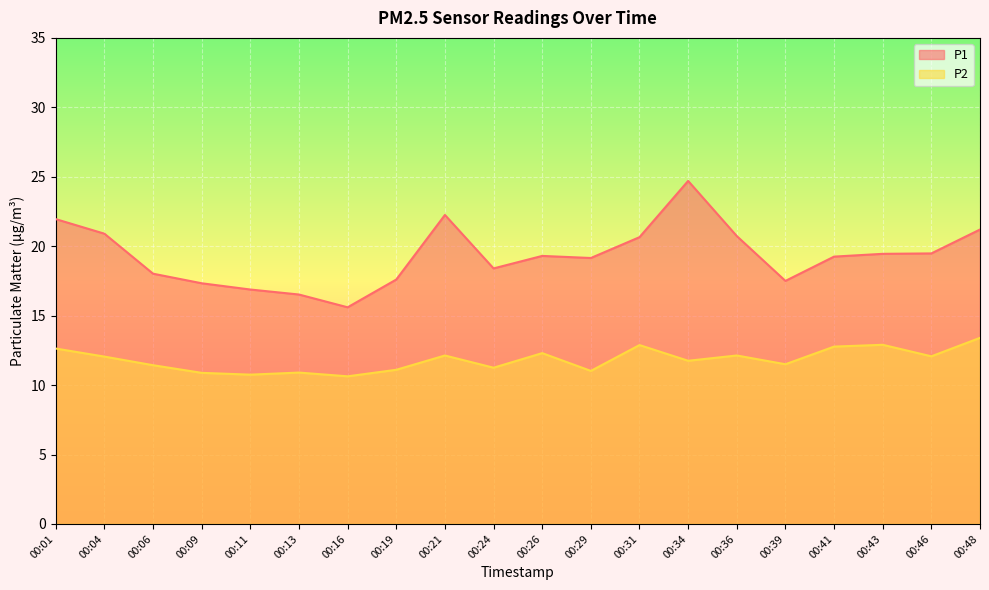

Reading left to right, list all the values displayed in this chart.

P1: 00:01=21.9	00:04=20.9	00:06=18.0	00:09=17.3	00:11=16.9	00:13=16.5	00:16=15.6	00:19=17.6	00:21=22.2	00:24=18.4	00:26=19.3	00:29=19.1	00:31=20.6	00:34=24.7	00:36=20.7	00:39=17.5	00:41=19.2	00:43=19.4	00:46=19.5	00:48=21.2
P2: 00:01=12.6	00:04=12.1	00:06=11.4	00:09=10.9	00:11=10.8	00:13=10.9	00:16=10.6	00:19=11.1	00:21=12.1	00:24=11.2	00:26=12.3	00:29=11.0	00:31=12.9	00:34=11.8	00:36=12.1	00:39=11.5	00:41=12.8	00:43=12.9	00:46=12.1	00:48=13.4